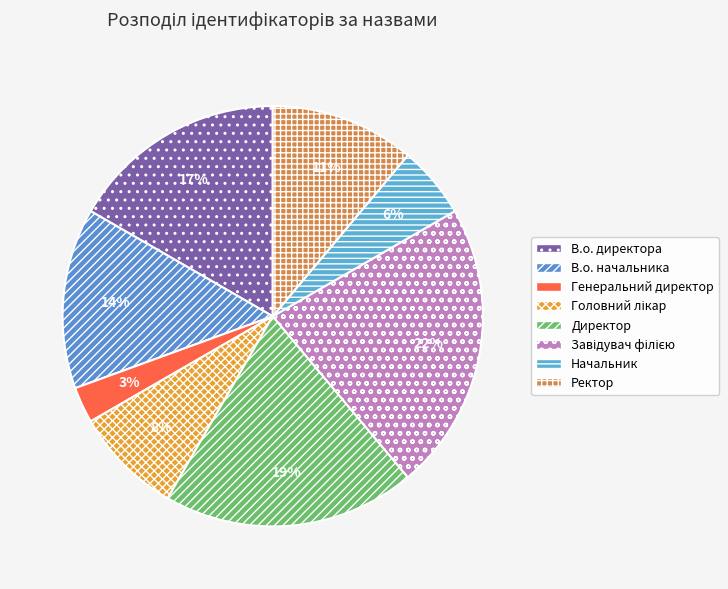

To the nearest percent, what portion does Директор represent?

19%